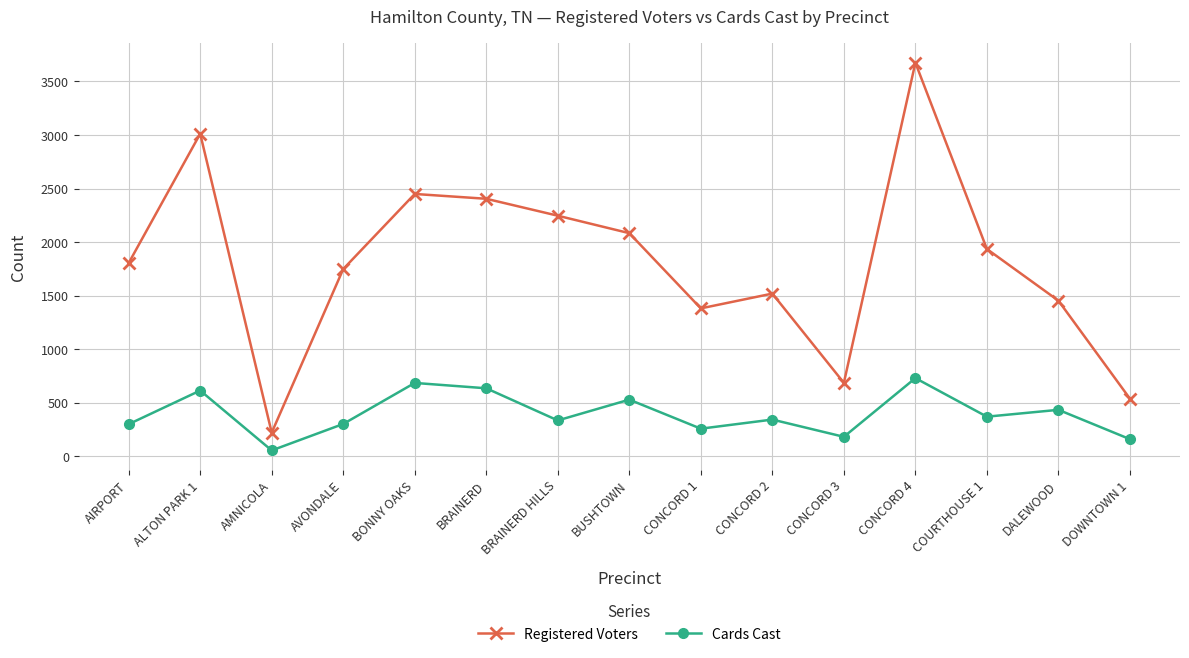

True or false: Registered Voters and Cards Cast intersect in this chart.

False